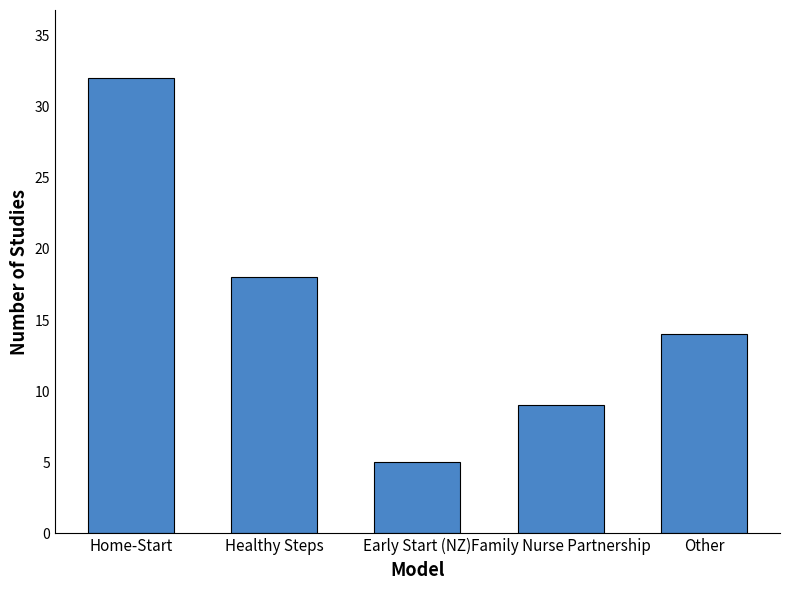

Where is the data nearest to the value 18?

Healthy Steps